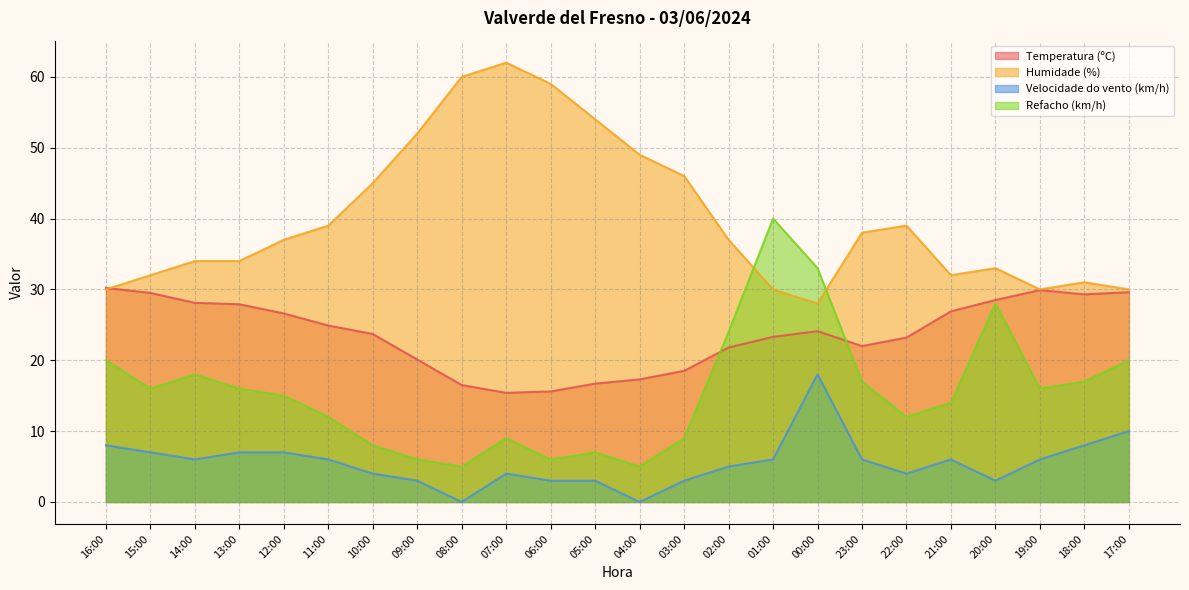

What is the total value across all series at 13:00?

84.9